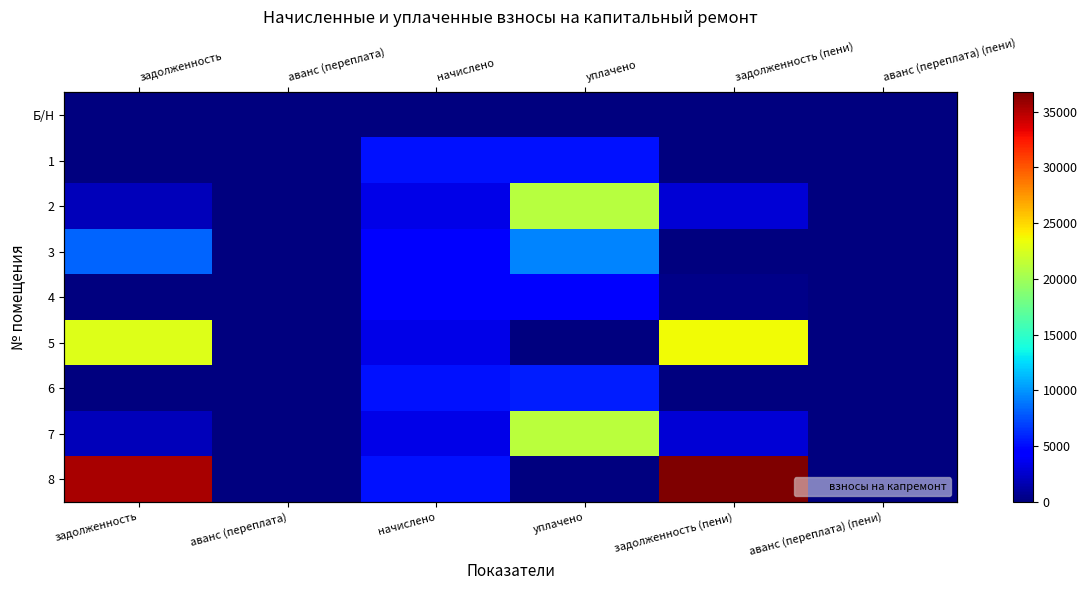

What is the spread (max minus min) of values at задолженность?

35415.4